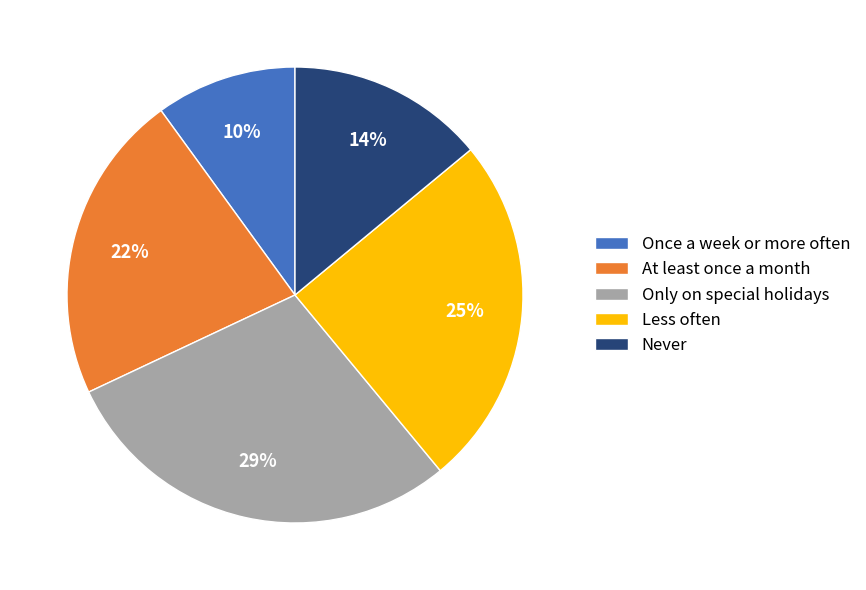

Combined, do At least once a month and Never account for over 50%?

No